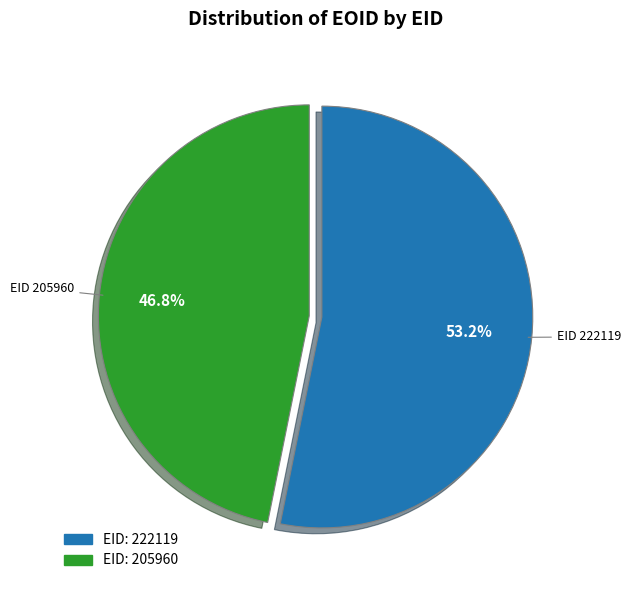

Is there any slice that represents more than half of the pie?

Yes